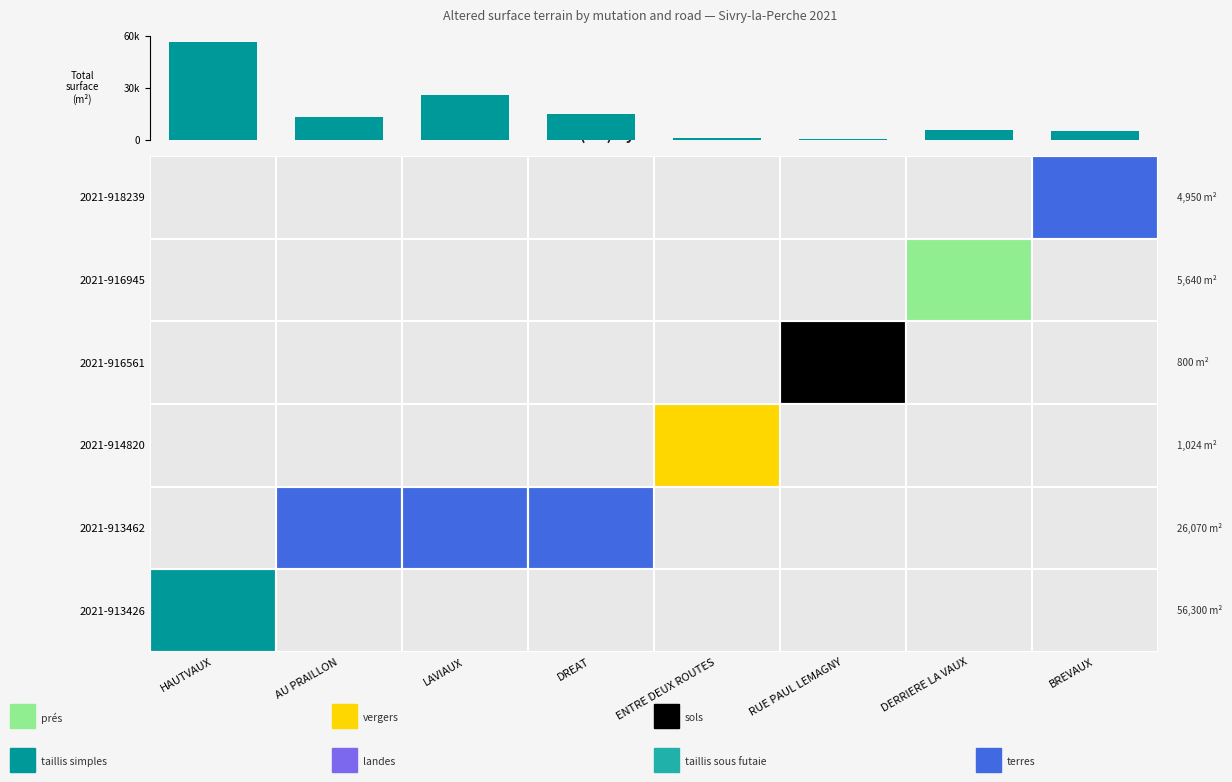

Are the bars horizontal?

No